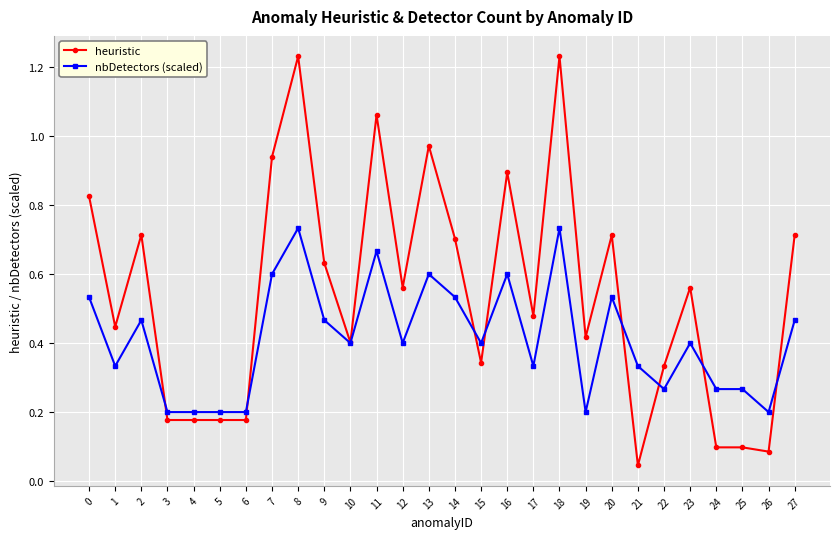

Where is heuristic nearest to the value 0?

21